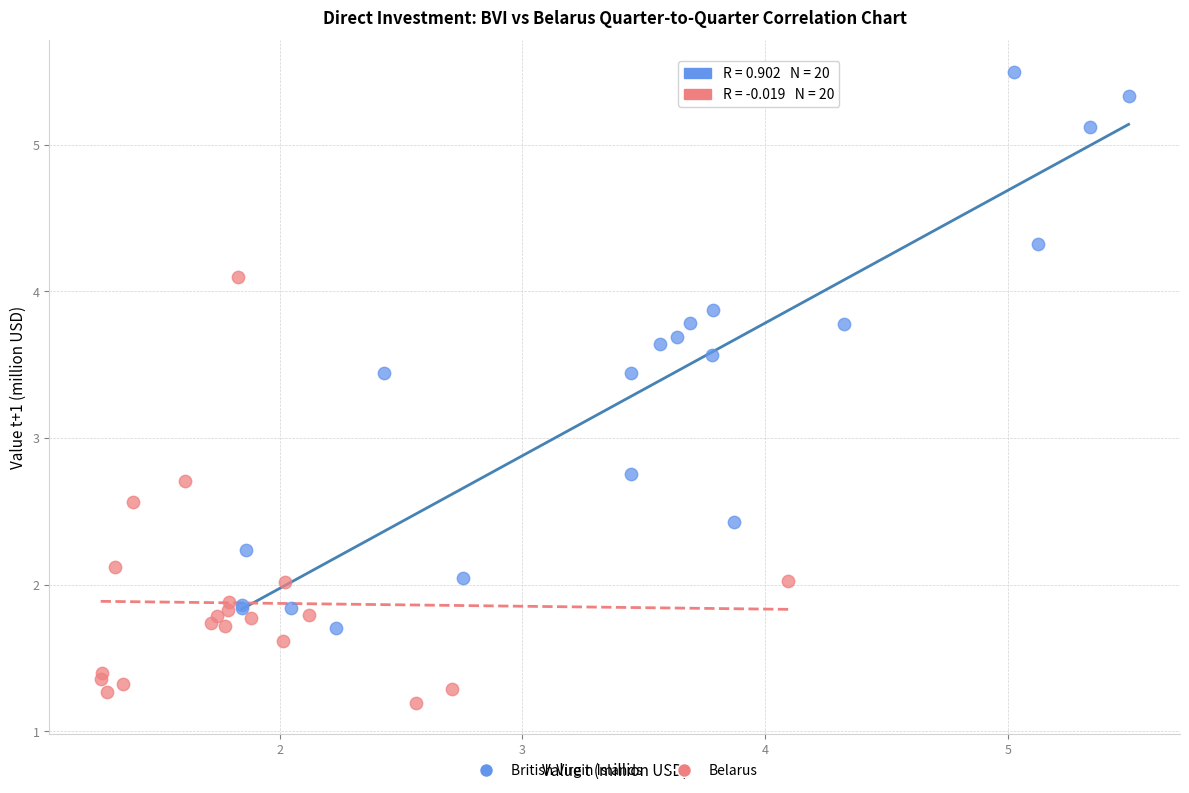

Which series contains the lowest Y value?

Belarus